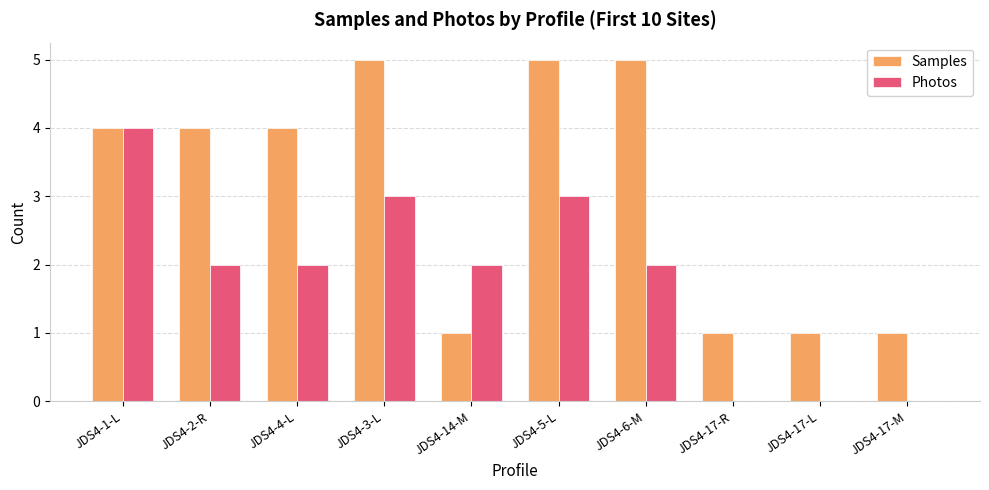

What is the highest value of the Photos series?

4